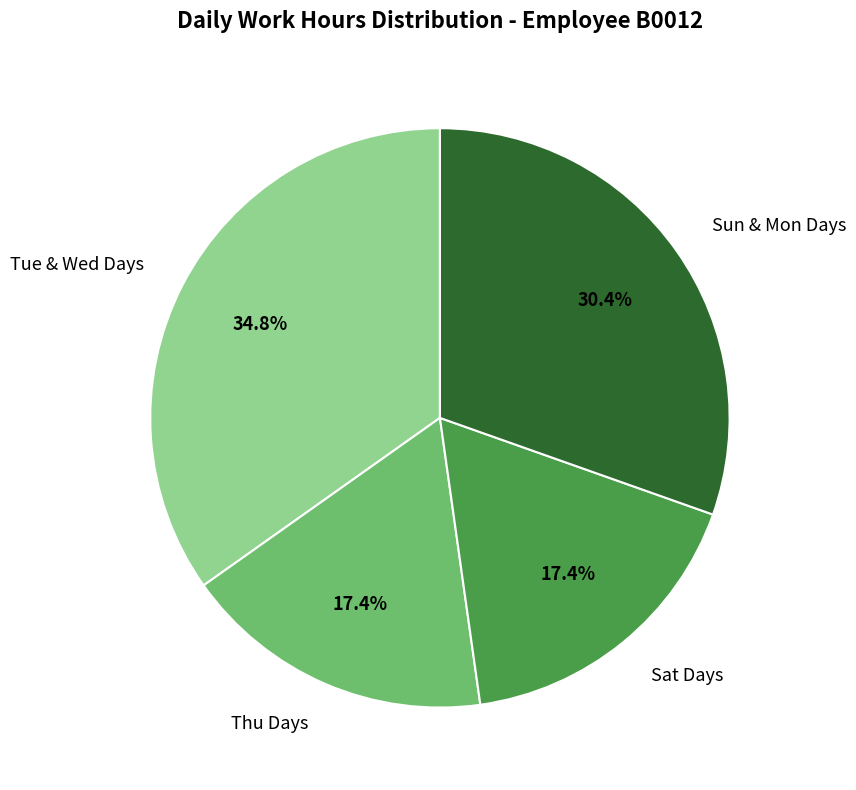

Which category has the biggest portion of the pie?

Tue & Wed Days